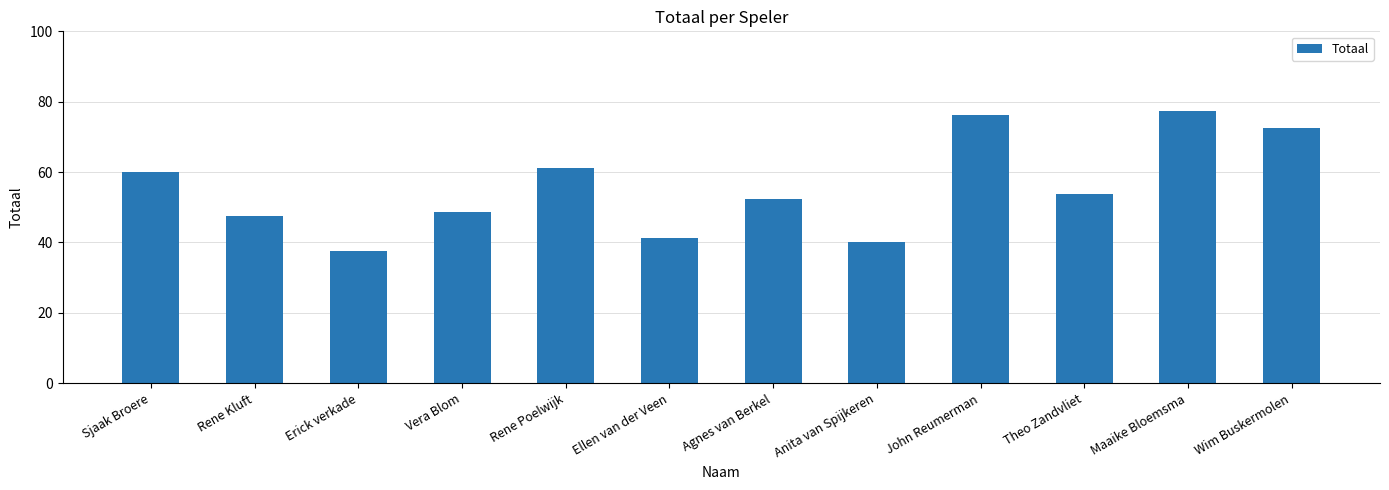

Are the bars grouped side by side (vs. stacked)?

No